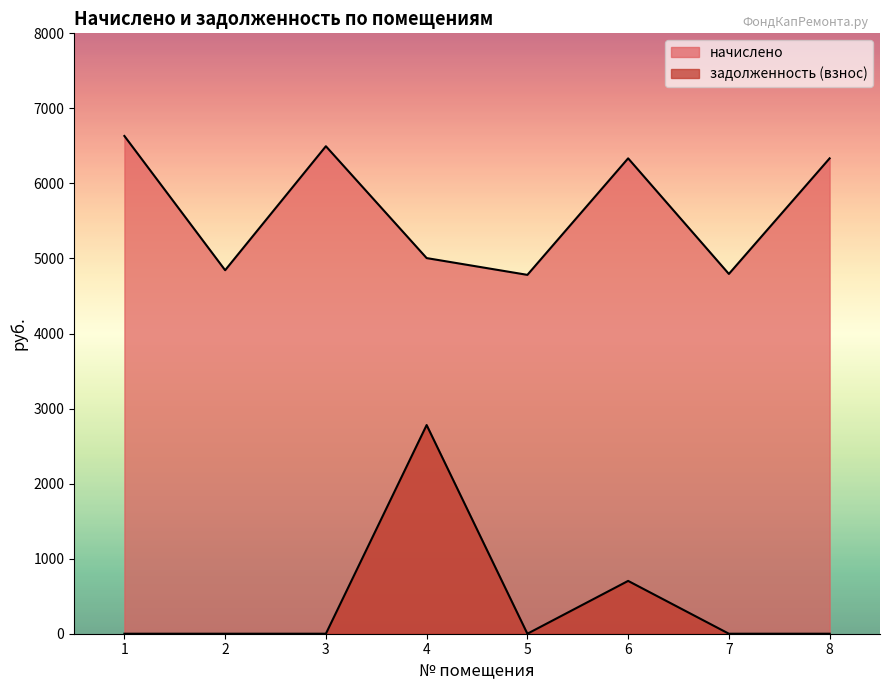

Count the number of data series in this chart.

2